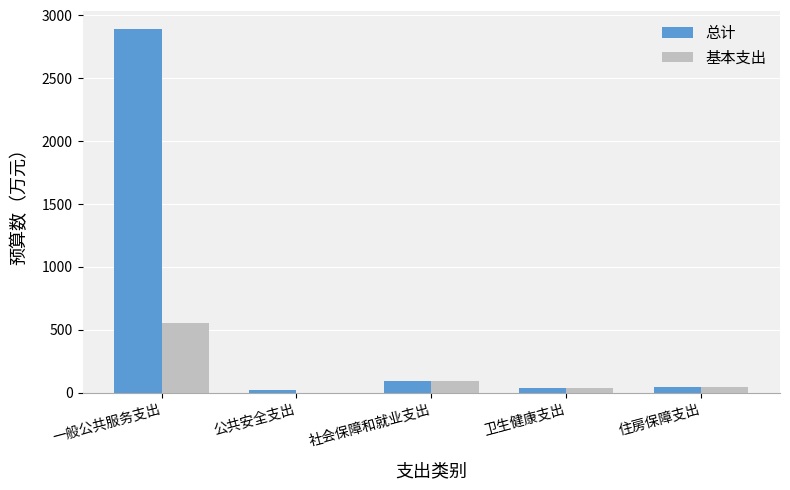

Is it true that 基本支出 equals 880.3 at 一般公共服务支出?

False